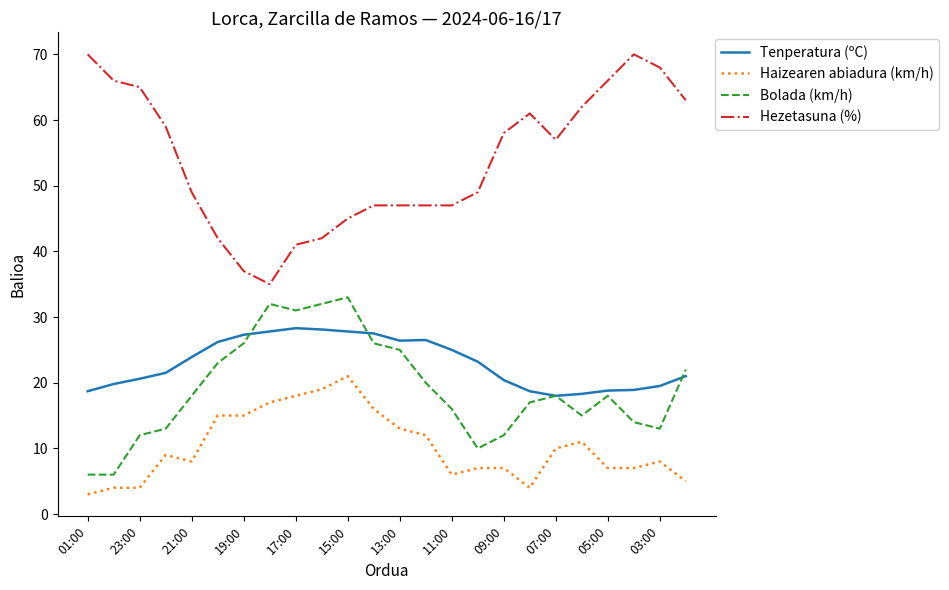

True or false: Tenperatura (ºC) and Hezetasuna (%) intersect in this chart.

False